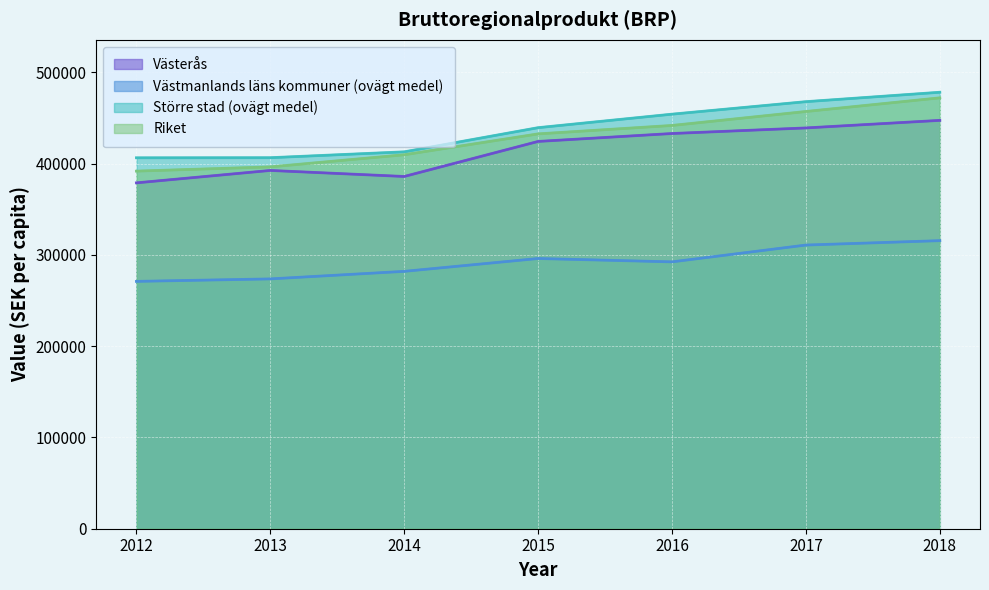

Rank the categories by Västerås value from highest to lowest.

2018, 2017, 2016, 2015, 2013, 2014, 2012